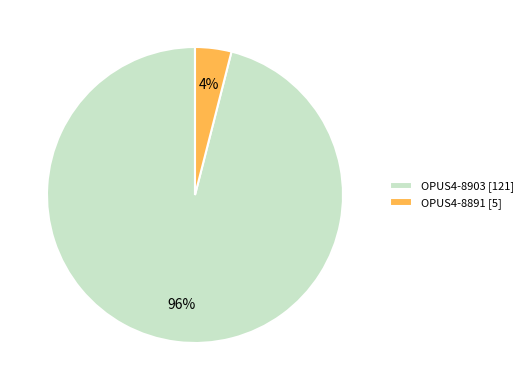

To the nearest percent, what is the average slice percentage?

50%